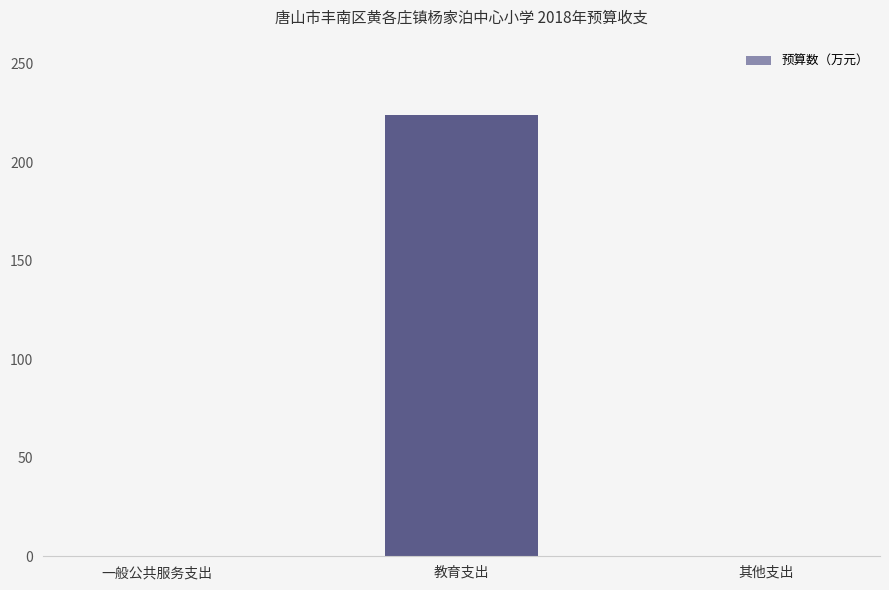

Are the bars grouped side by side (vs. stacked)?

No